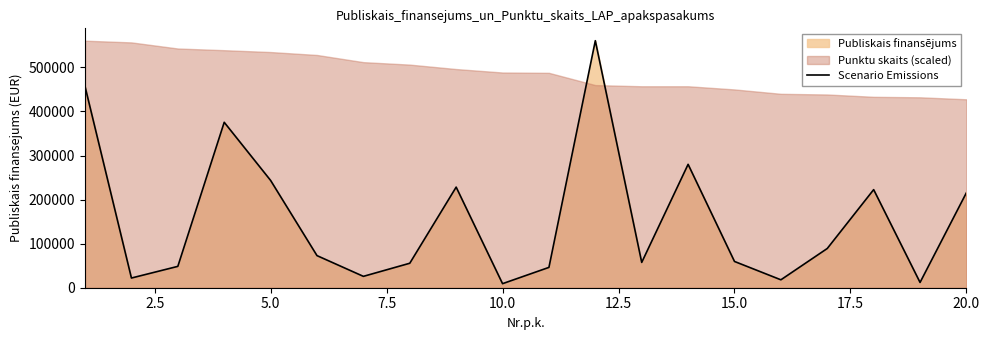

What is the maximum value for Scenario Emissions?

560600.0